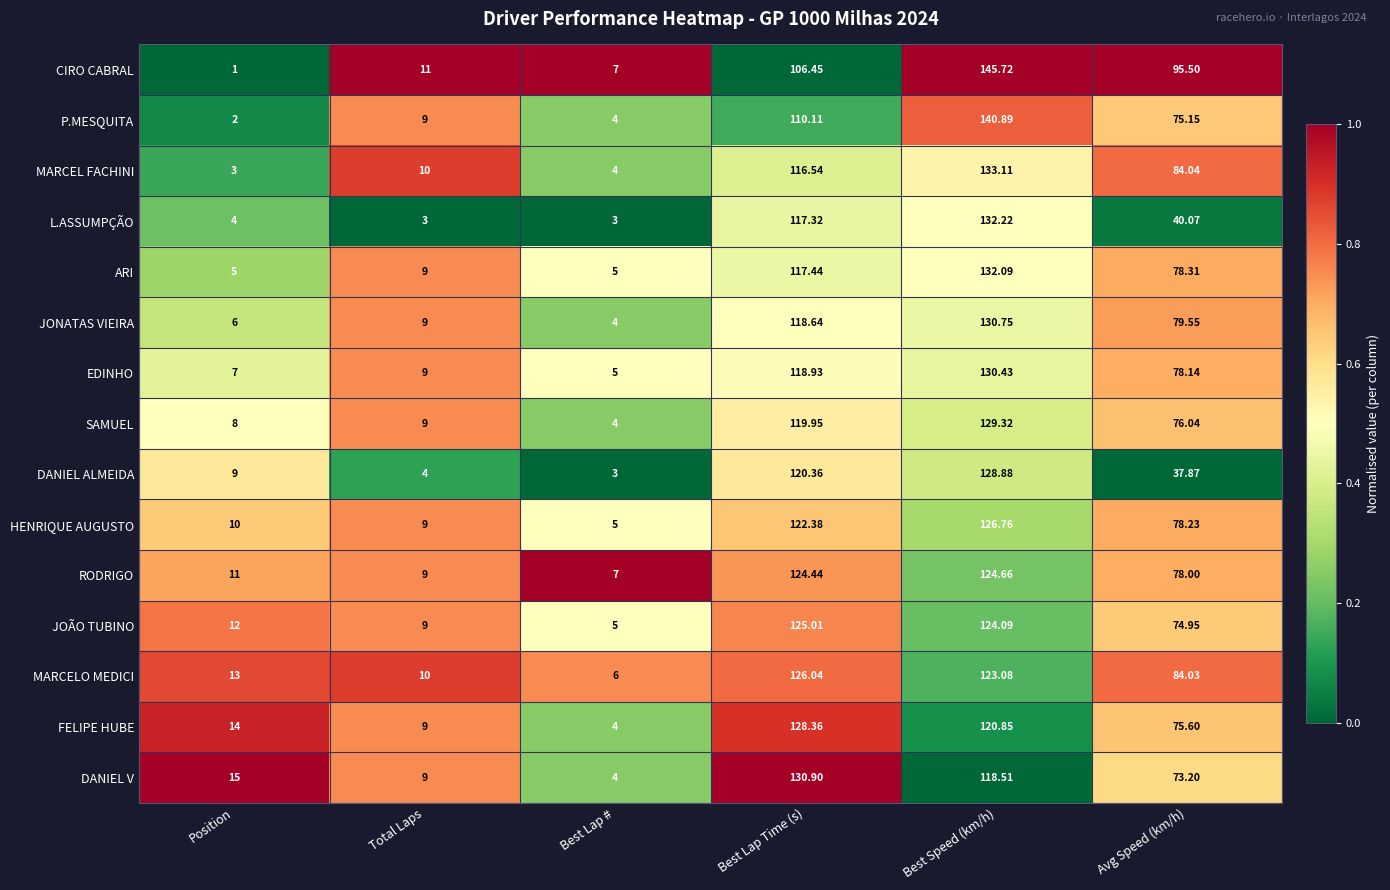

Which series has the largest total across all categories?

CIRO CABRAL